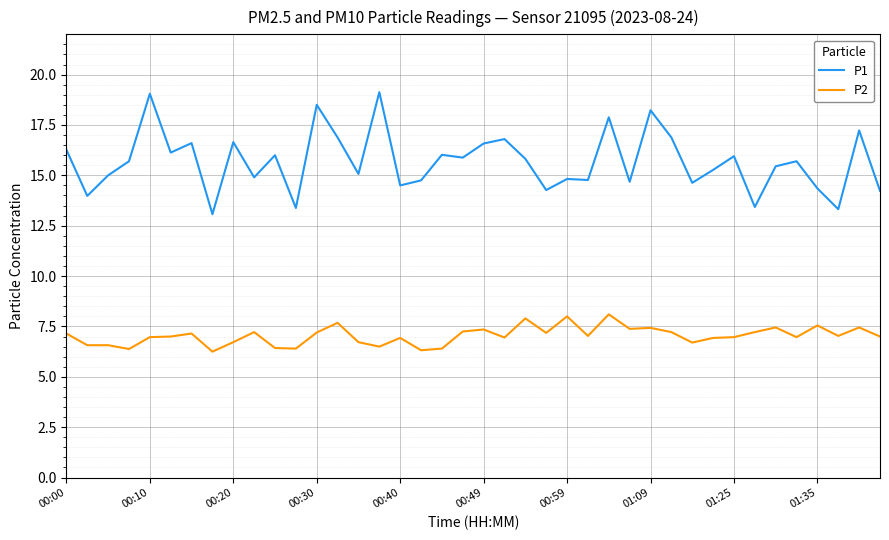

What is the difference between the maximum and minimum values in the P1 series?

6.1